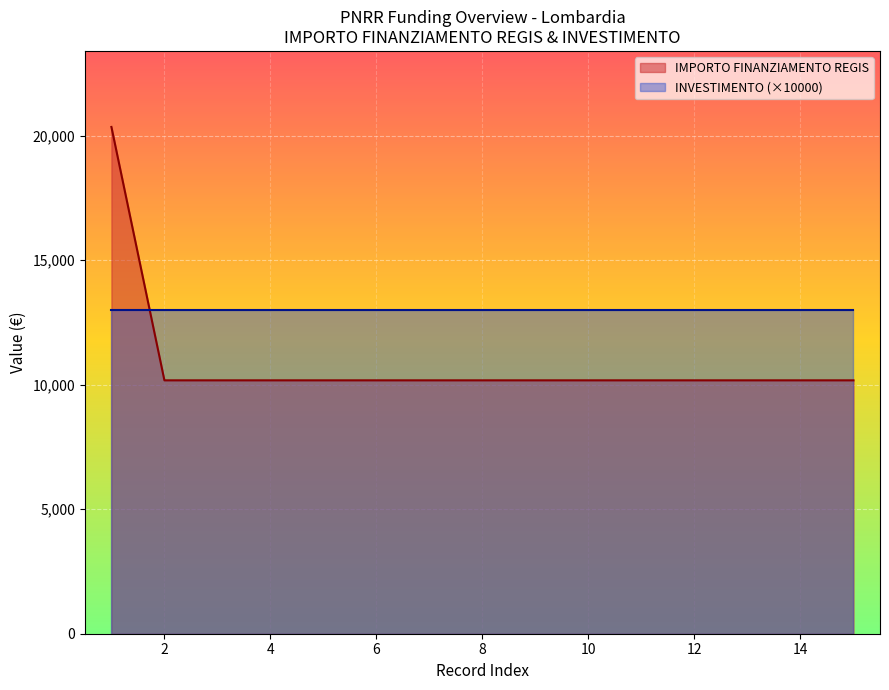

What is the highest value of the IMPORTO FINANZIAMENTO REGIS series?

20344